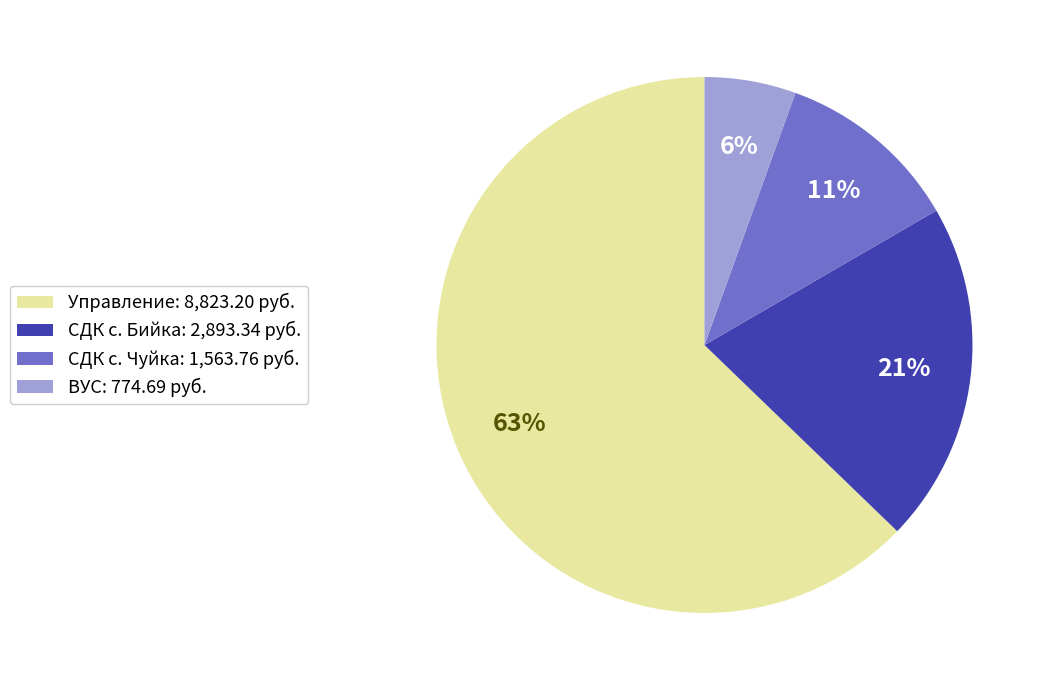

The СДК с. Чуйка slice represents 24% of the pie. True or false?

False